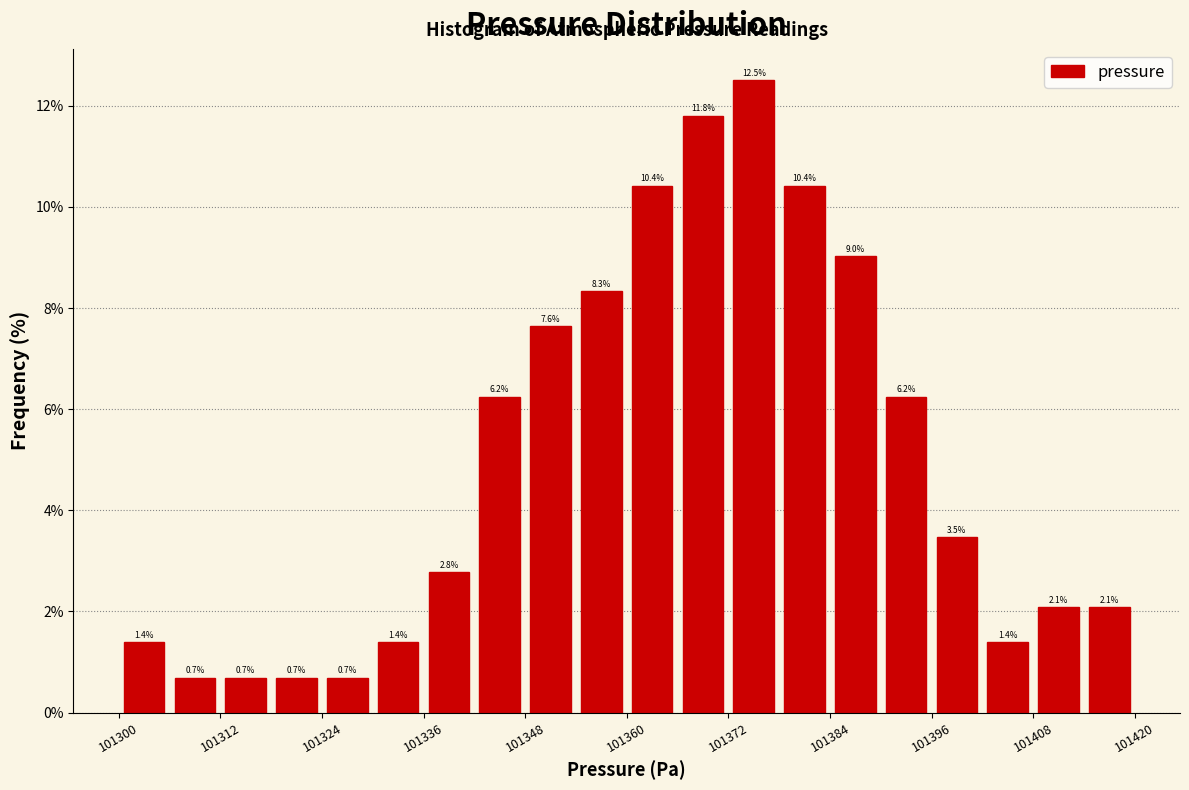

Around what value on the x-axis is the tallest bar? Give the approximate position of its centre, as read against the axis.

101376